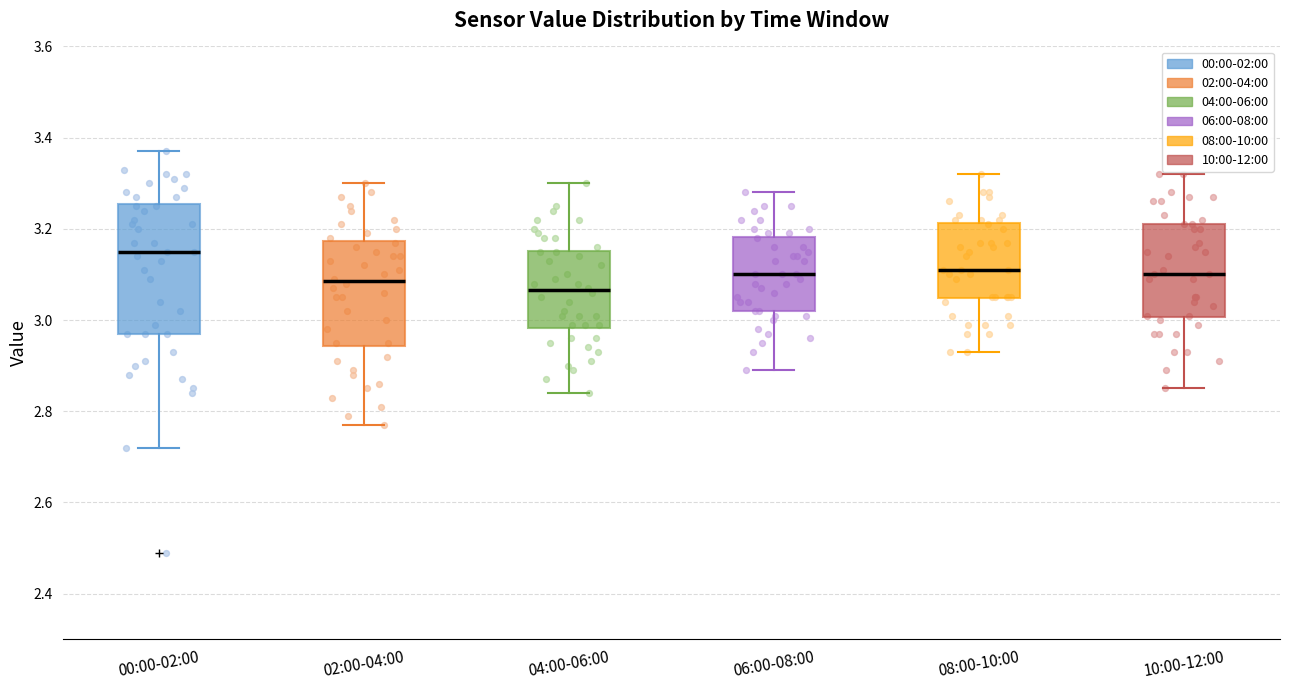

Reading left to right, read every box against the y-axis: the position of its median line, the range the box covers, and the ends of its whiskers. The values are not printed on the chart, so give them approximately, as read against the axis.

00:00-02:00: median 3.16, box 2.98 to 3.26, whiskers 2.72 to 3.38
02:00-04:00: median 3.08, box 2.94 to 3.18, whiskers 2.78 to 3.30
04:00-06:00: median 3.06, box 2.98 to 3.16, whiskers 2.84 to 3.30
06:00-08:00: median 3.10, box 3.02 to 3.18, whiskers 2.90 to 3.28
08:00-10:00: median 3.12, box 3.04 to 3.22, whiskers 2.94 to 3.32
10:00-12:00: median 3.10, box 3.00 to 3.22, whiskers 2.86 to 3.32